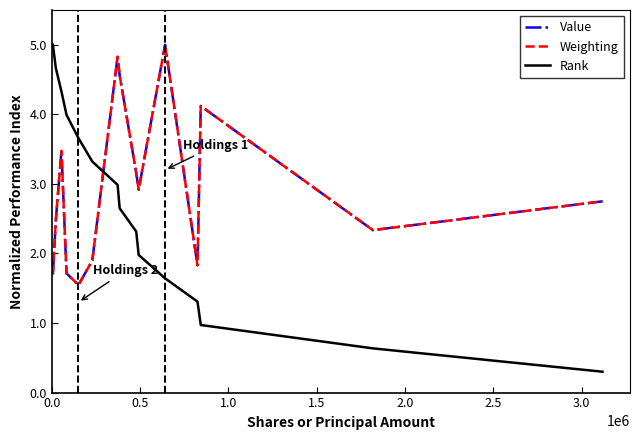

True or false: Rank has more than 2 points higher than both neighbors.

False